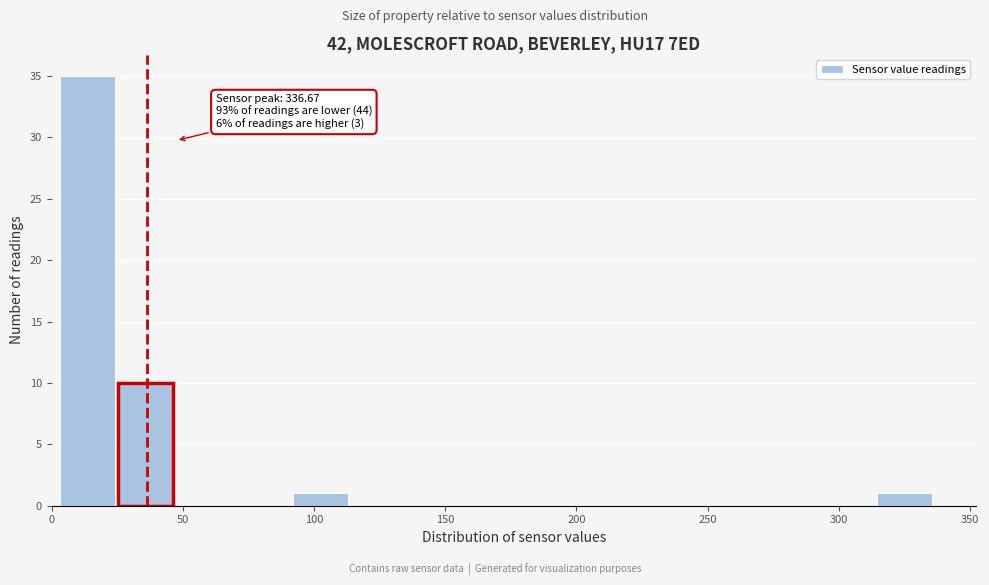

Over which range of the x-axis is the bar tallest?

5 to 25